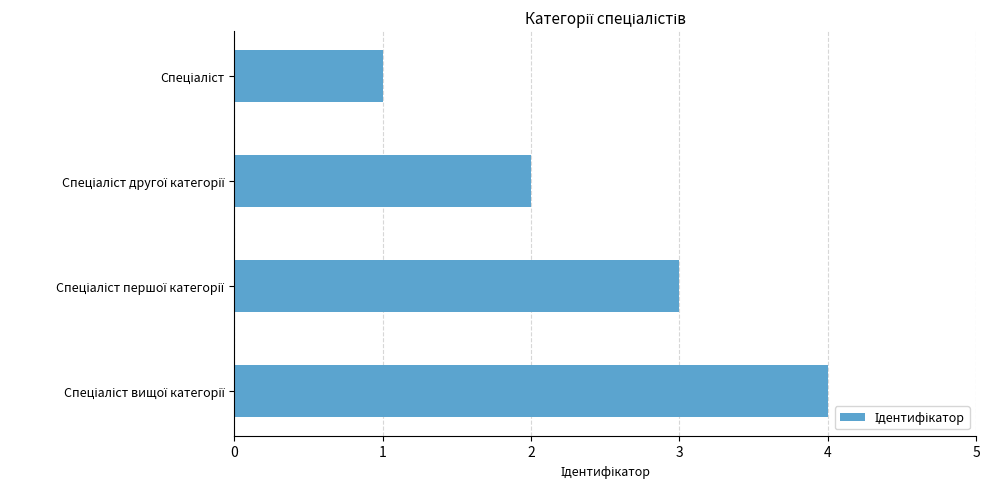

What is the maximum value shown in the chart?

4